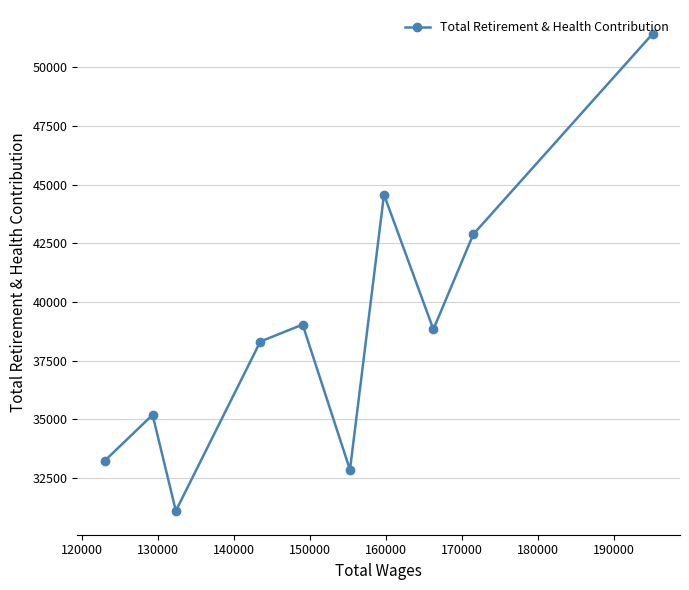

What is the difference between the second highest and second lowest values?

11729.3